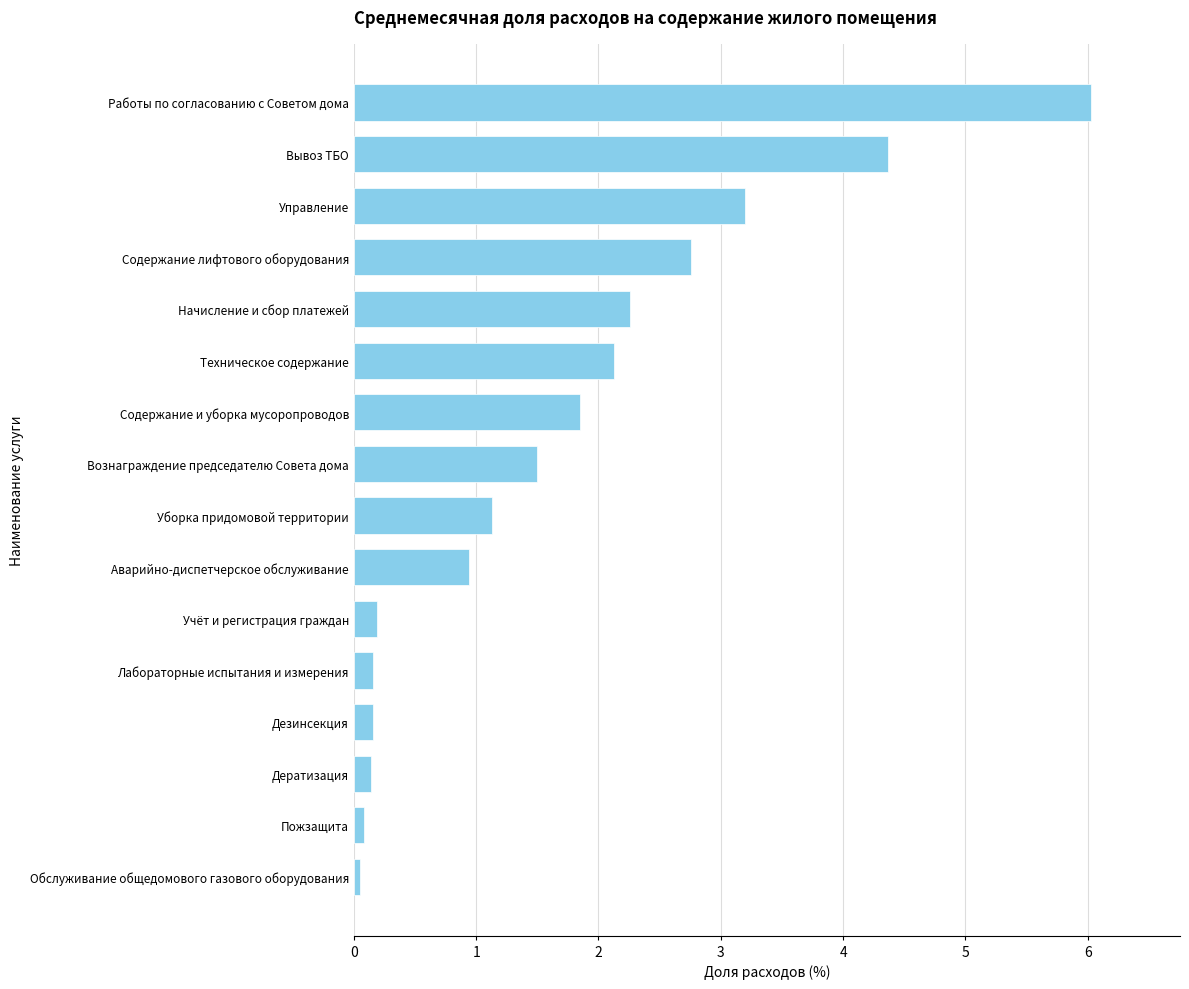

What is the difference between the maximum and minimum values?

6.0